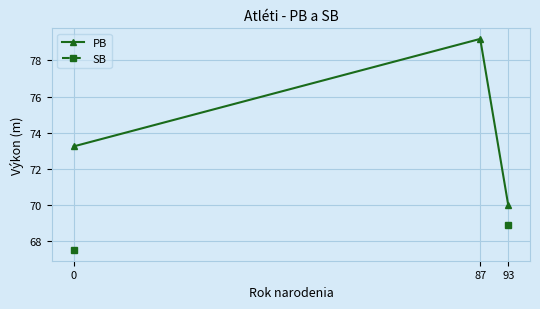

What is the difference between the PB values at 93 and 0?

3.3